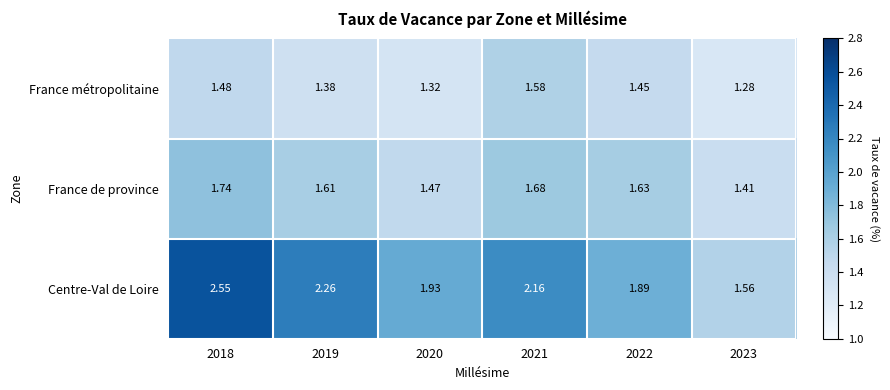

At how many categories does at least one series exceed 2?

3